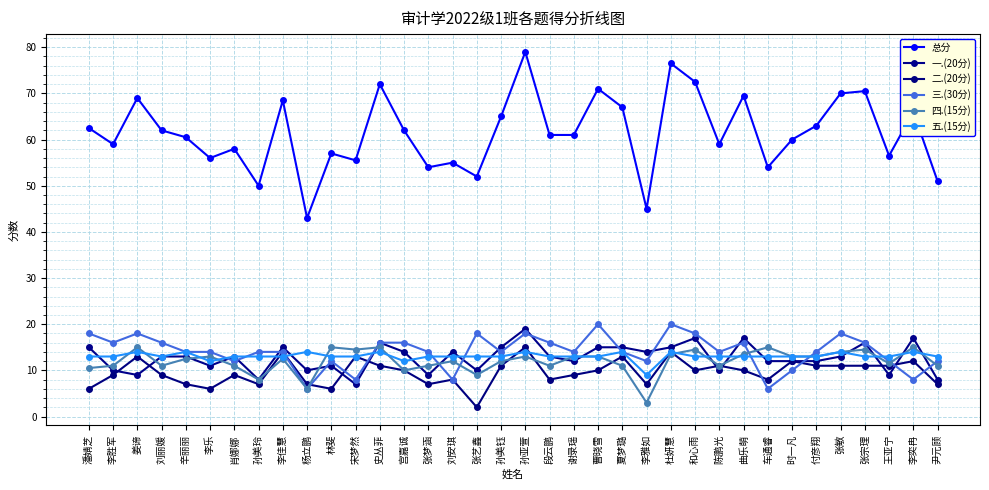

How many lines are shown in the chart?

6